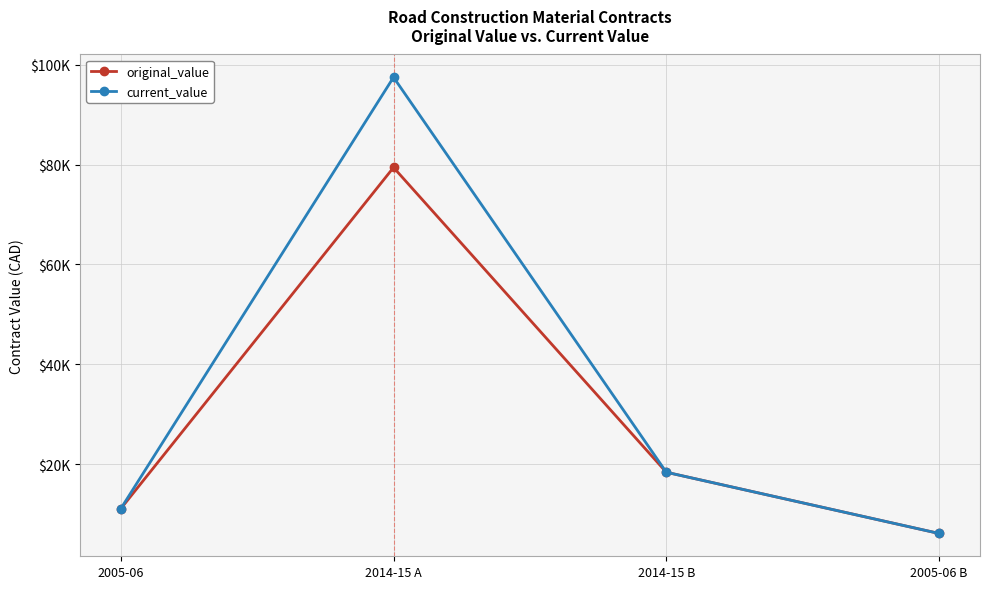

Is this an area chart (filled region under the line)?

No